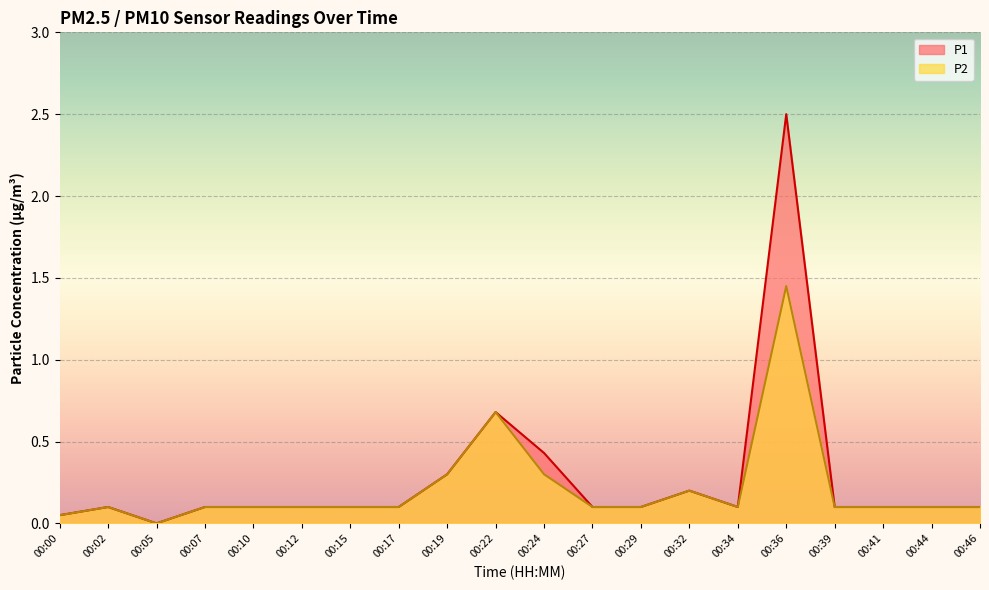

At which category is the sum across all series the highest?

00:36